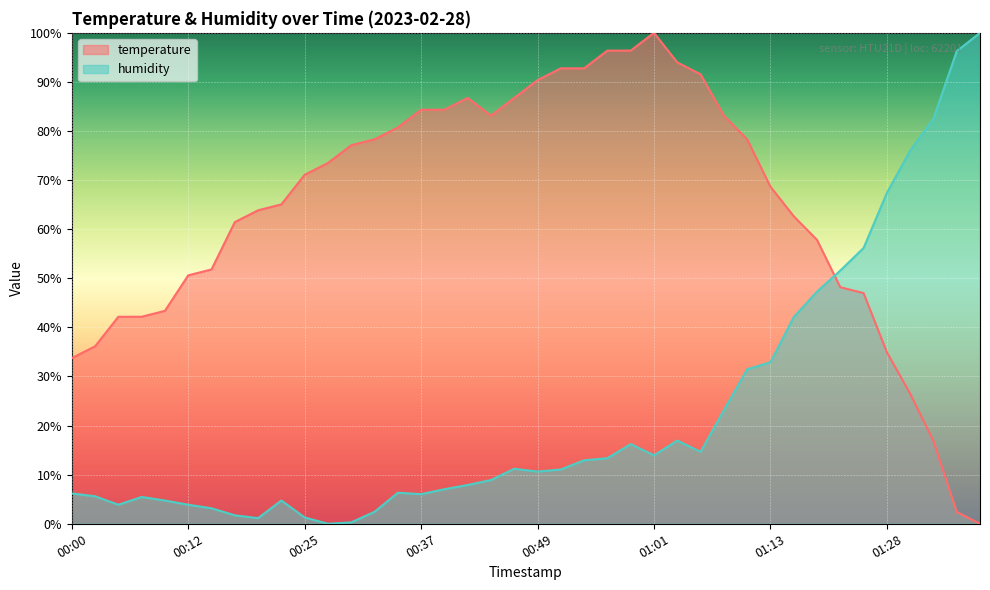

List the labels in order of humidity value, largest first.

01:38, 01:36, 01:33, 01:31, 01:28, 01:23, 01:21, 01:18, 01:16, 01:13, 01:11, 01:08, 01:03, 00:59, 01:06, 01:01, 00:56, 00:54, 00:46, 00:51, 00:49, 00:44, 00:42, 00:39, 00:34, 00:00, 00:37, 00:02, 00:07, 00:10, 00:22, 00:05, 00:12, 00:15, 00:32, 00:17, 00:25, 00:20, 00:29, 00:27